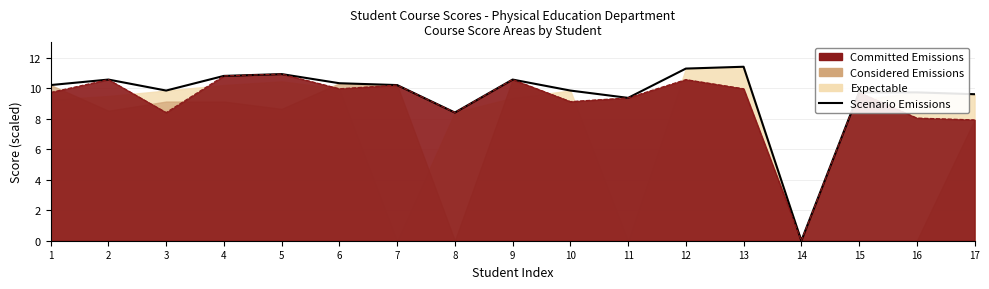

The value at 15 is 15.6. True or false?

False